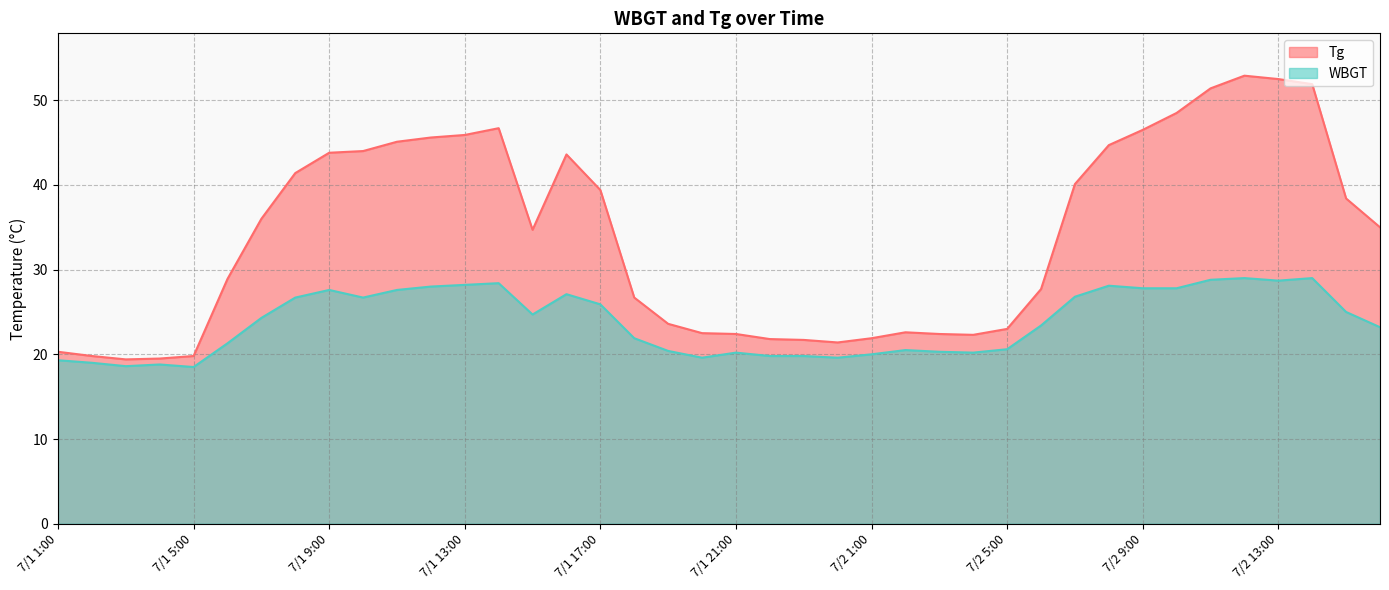

Reading left to right, list all the values displayed in this chart.

Tg: 7/1 1:00=20.3	7/1 2:00=19.8	7/1 3:00=19.4	7/1 4:00=19.5	7/1 5:00=19.8	7/1 6:00=28.9	7/1 7:00=36.0	7/1 8:00=41.4	7/1 9:00=43.8	7/1 10:00=44.0	7/1 11:00=45.1	7/1 12:00=45.6	7/1 13:00=45.9	7/1 14:00=46.7	7/1 15:00=34.7	7/1 16:00=43.6	7/1 17:00=39.4	7/1 18:00=26.7	7/1 19:00=23.6	7/1 20:00=22.5	7/1 21:00=22.4	7/1 22:00=21.8	7/1 23:00=21.7	7/1 24:00=21.4	7/2 1:00=21.9	7/2 2:00=22.6	7/2 3:00=22.4	7/2 4:00=22.3	7/2 5:00=23.0	7/2 6:00=27.7	7/2 7:00=40.1	7/2 8:00=44.7	7/2 9:00=46.5	7/2 10:00=48.5	7/2 11:00=51.4	7/2 12:00=52.9	7/2 13:00=52.5	7/2 14:00=51.9	7/2 15:00=38.4	7/2 16:00=35.0
WBGT: 7/1 1:00=19.3	7/1 2:00=19.0	7/1 3:00=18.6	7/1 4:00=18.8	7/1 5:00=18.5	7/1 6:00=21.3	7/1 7:00=24.3	7/1 8:00=26.7	7/1 9:00=27.6	7/1 10:00=26.7	7/1 11:00=27.6	7/1 12:00=28.0	7/1 13:00=28.2	7/1 14:00=28.4	7/1 15:00=24.7	7/1 16:00=27.1	7/1 17:00=25.9	7/1 18:00=21.9	7/1 19:00=20.4	7/1 20:00=19.6	7/1 21:00=20.2	7/1 22:00=19.8	7/1 23:00=19.8	7/1 24:00=19.6	7/2 1:00=20.0	7/2 2:00=20.5	7/2 3:00=20.3	7/2 4:00=20.2	7/2 5:00=20.6	7/2 6:00=23.4	7/2 7:00=26.8	7/2 8:00=28.1	7/2 9:00=27.8	7/2 10:00=27.8	7/2 11:00=28.8	7/2 12:00=29.0	7/2 13:00=28.7	7/2 14:00=29.0	7/2 15:00=25.0	7/2 16:00=23.2